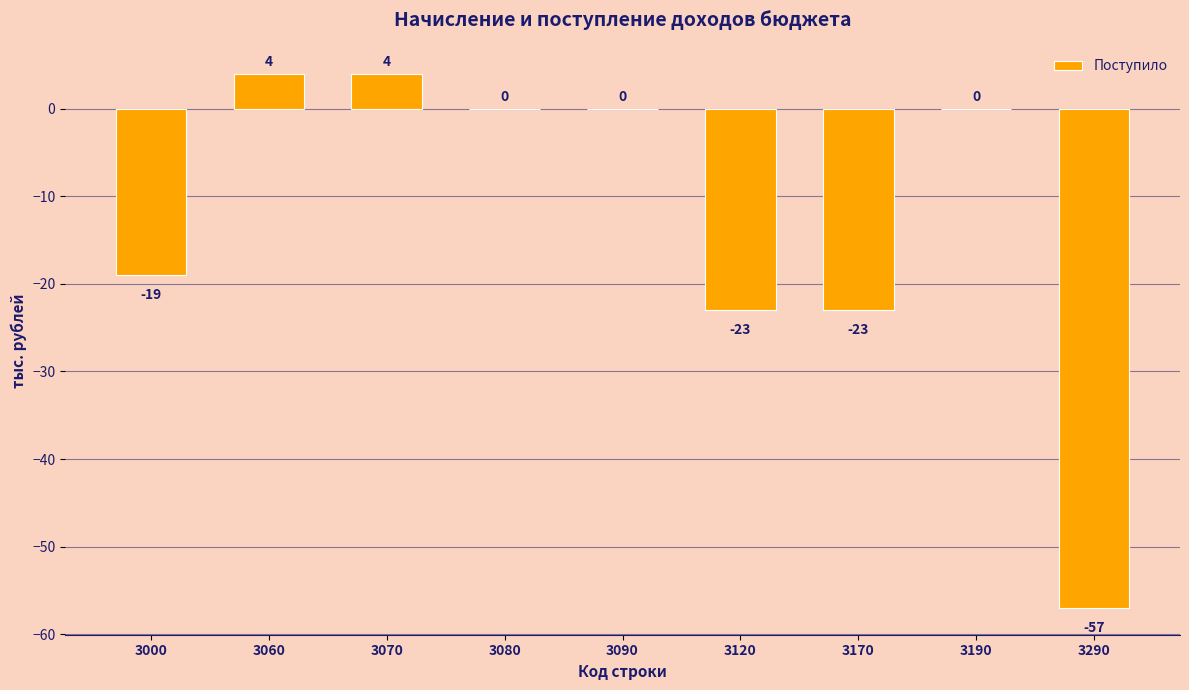

Between 3170 and 3070, which is larger?

3070